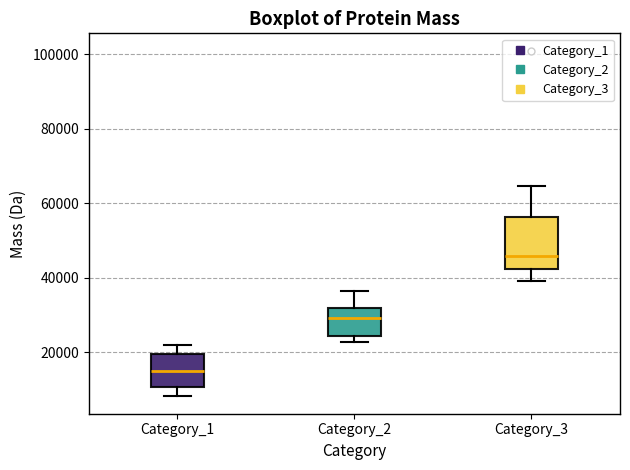

Reading left to right, transcribe this box plot: for each box, give where its median line is, the range the box spans, and where its two whiskers end, as read against the y-axis. The values are not printed on the chart, so give them approximately, as read against the axis.

Category_1: median 16000, box 10000 to 20000, whiskers 8000 to 22000
Category_2: median 30000, box 24000 to 32000, whiskers 22000 to 36000
Category_3: median 46000, box 42000 to 56000, whiskers 40000 to 64000